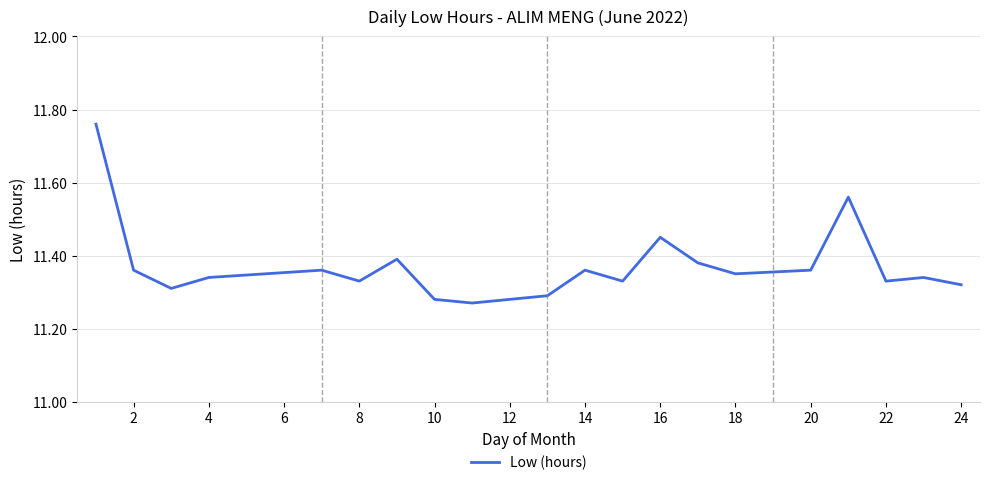

Is this an area chart (filled region under the line)?

No